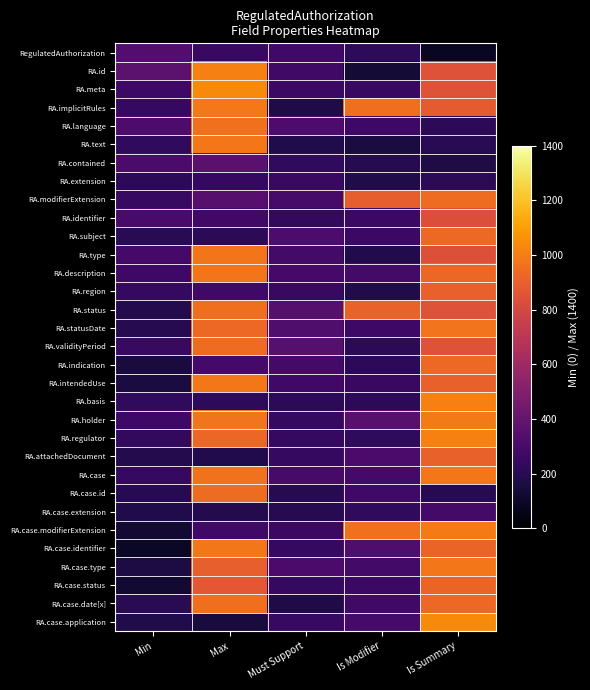

Count the number of data series in this chart.

32